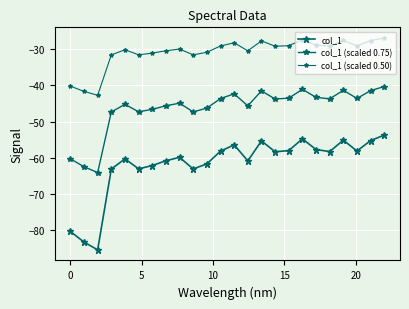

True or false: col_1 has more than 2 points higher than both neighbors.

True